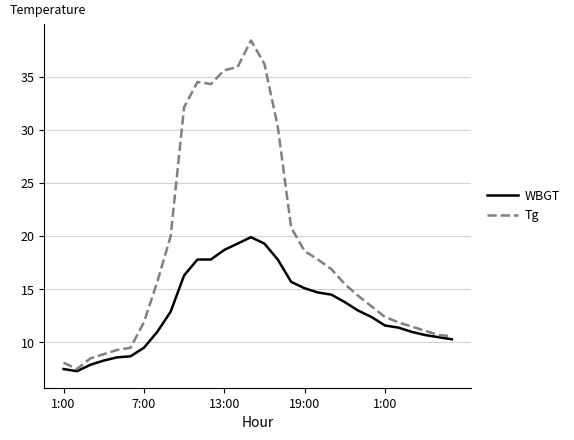

Which series has the largest range (max minus min)?

Tg